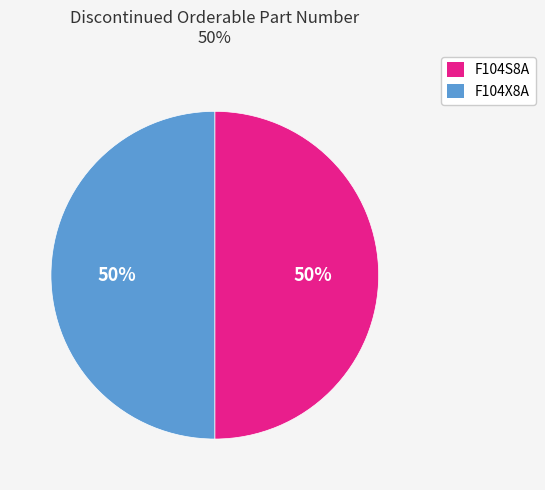

The F104S8A slice represents 38% of the pie. True or false?

False